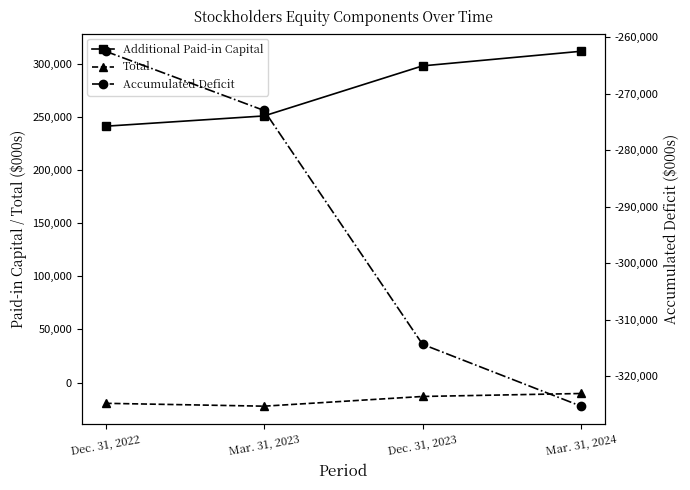

Does the chart have visible grid lines?

No